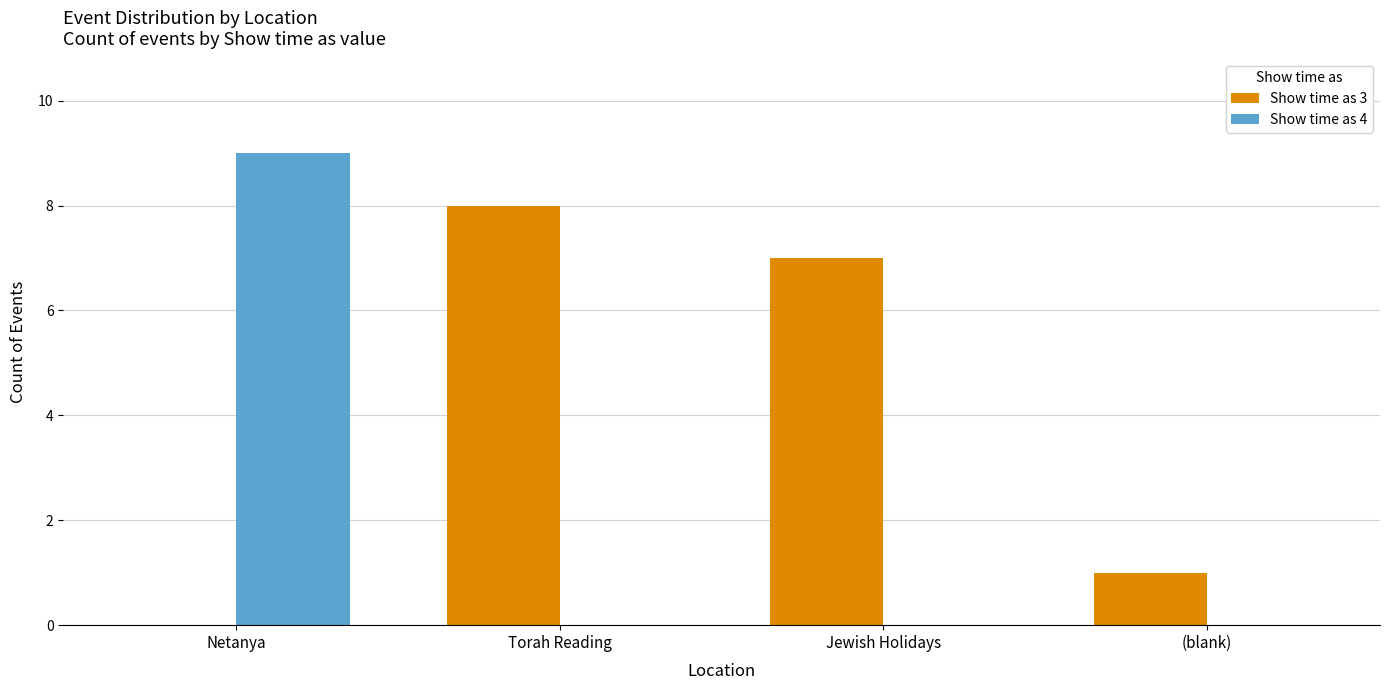

What is the spread (max minus min) of values at Jewish Holidays?

7